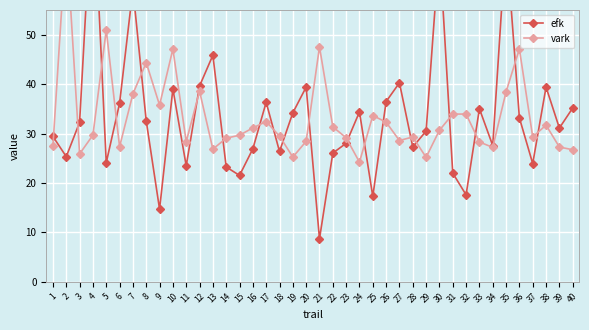

What is the lowest value of the efk series?

8.7